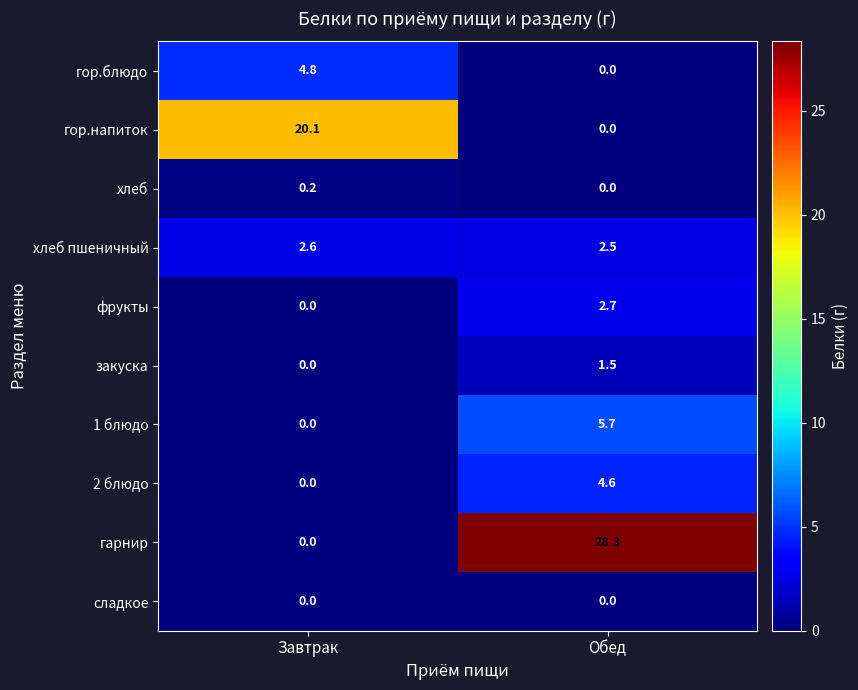

Which series has the largest range (max minus min)?

гарнир